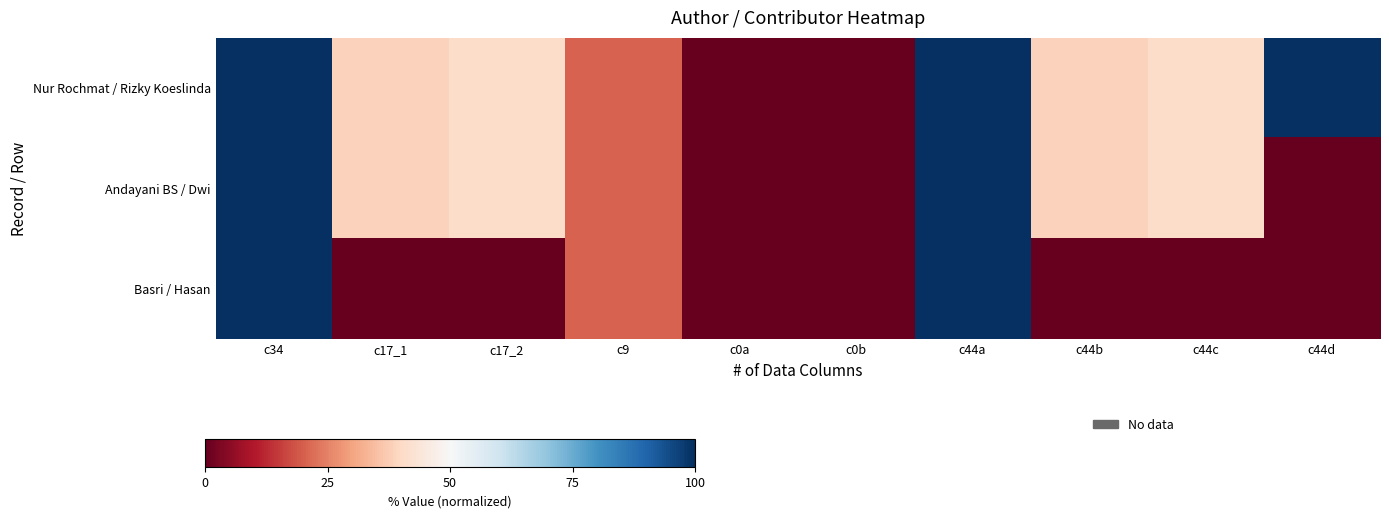

Between c17_2 and c0b, which series saw the biggest shift?

Nur Rochmat / Rizky Koeslinda